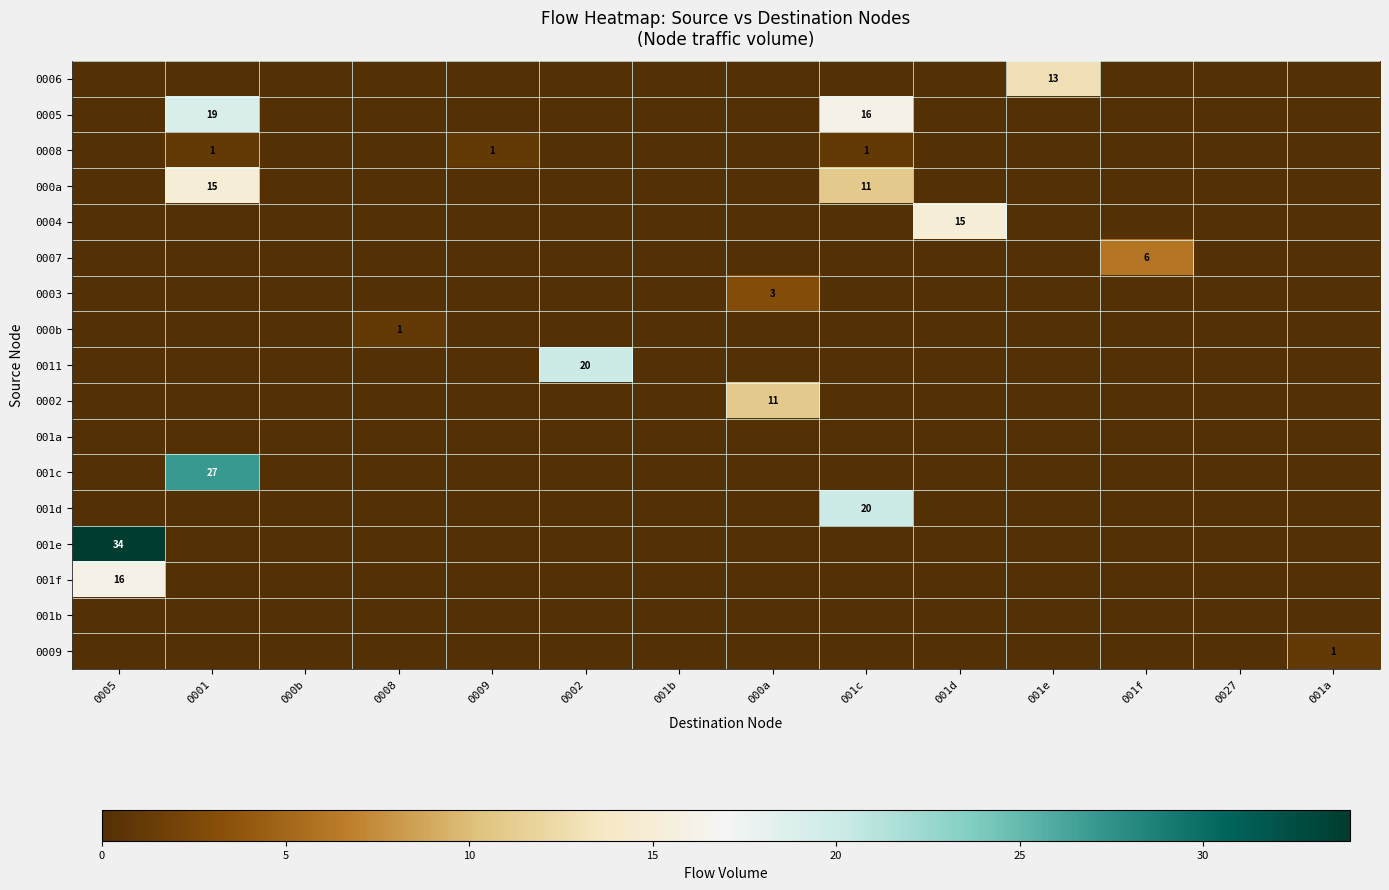

Which series has the widest spread of values?

001e